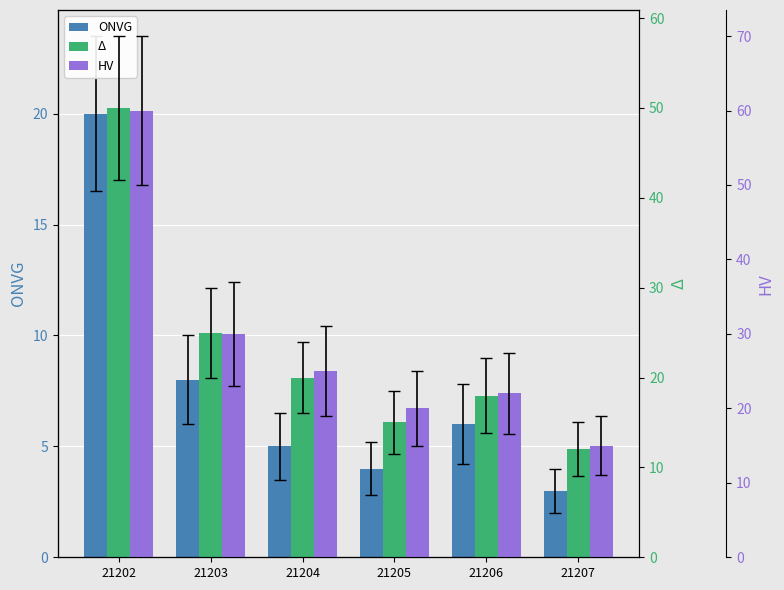

What is the greatest value displayed?

60